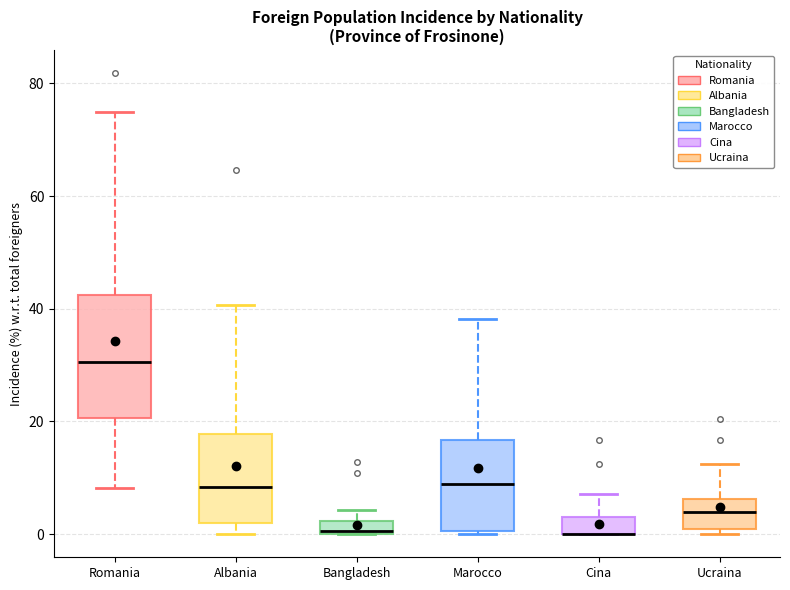

Where does the median line of the box for Marocco sit on the y-axis? The values are not printed on the chart, so give them approximately, as read against the axis.

8